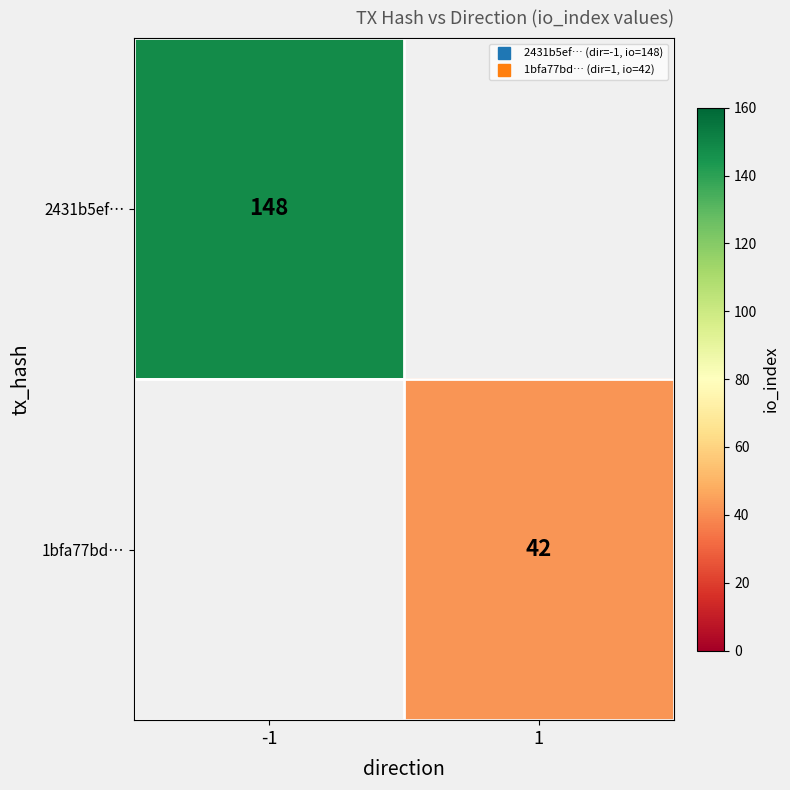

At which label is 2431b5ef… closest to 148?

-1